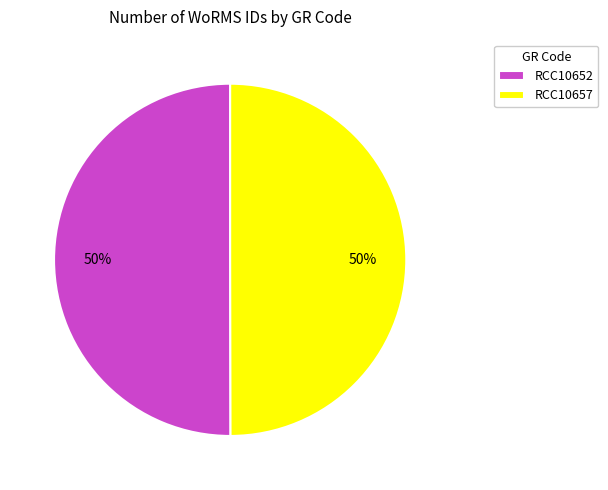

What percentage is the RCC10652 slice, to the nearest percent?

50%